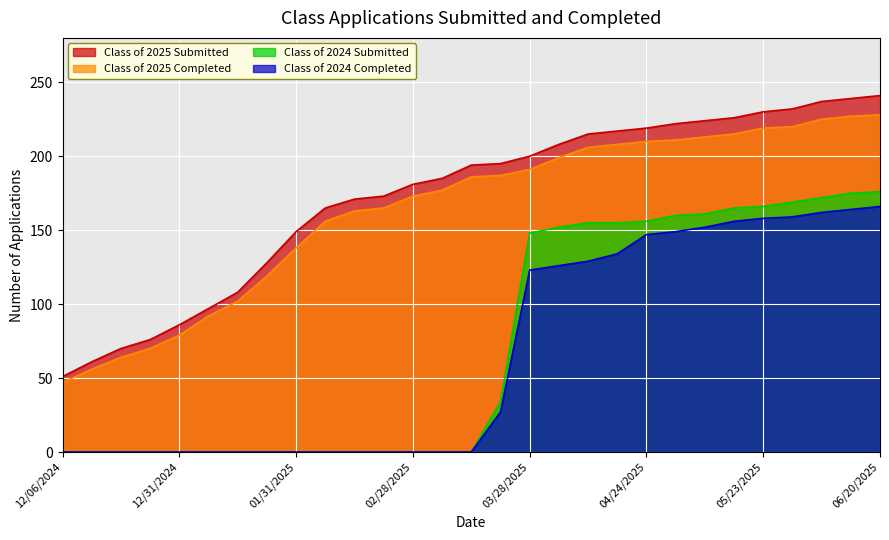

What is the sum of all Class of 2025 Submitted values?

5000